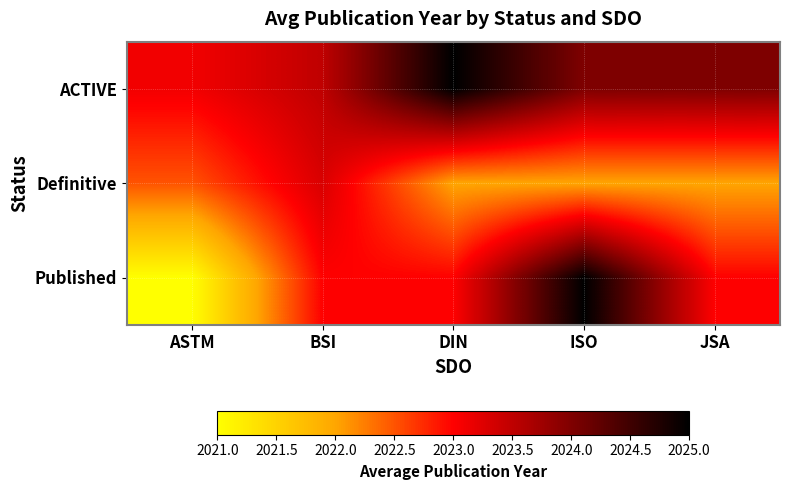

At which category is the sum across all series the highest?

ISO